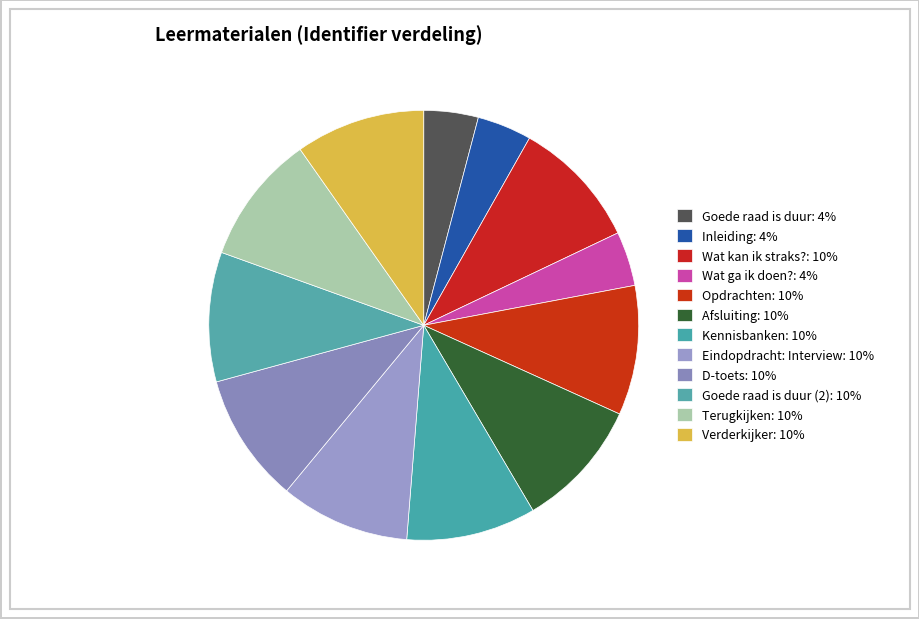

How many segments does this pie chart have?

12